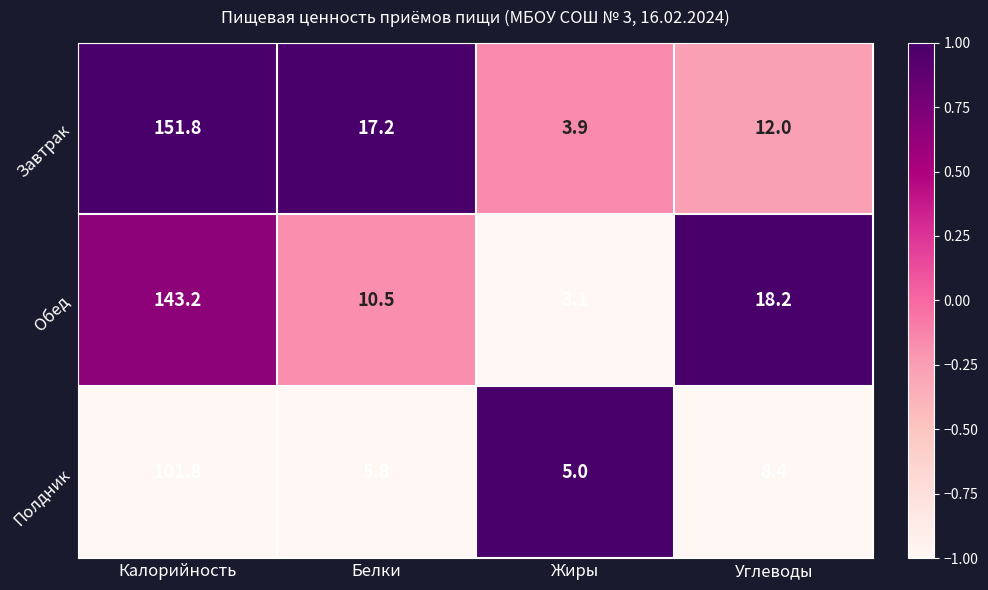

What is the total value across all series at Жиры?

12.0